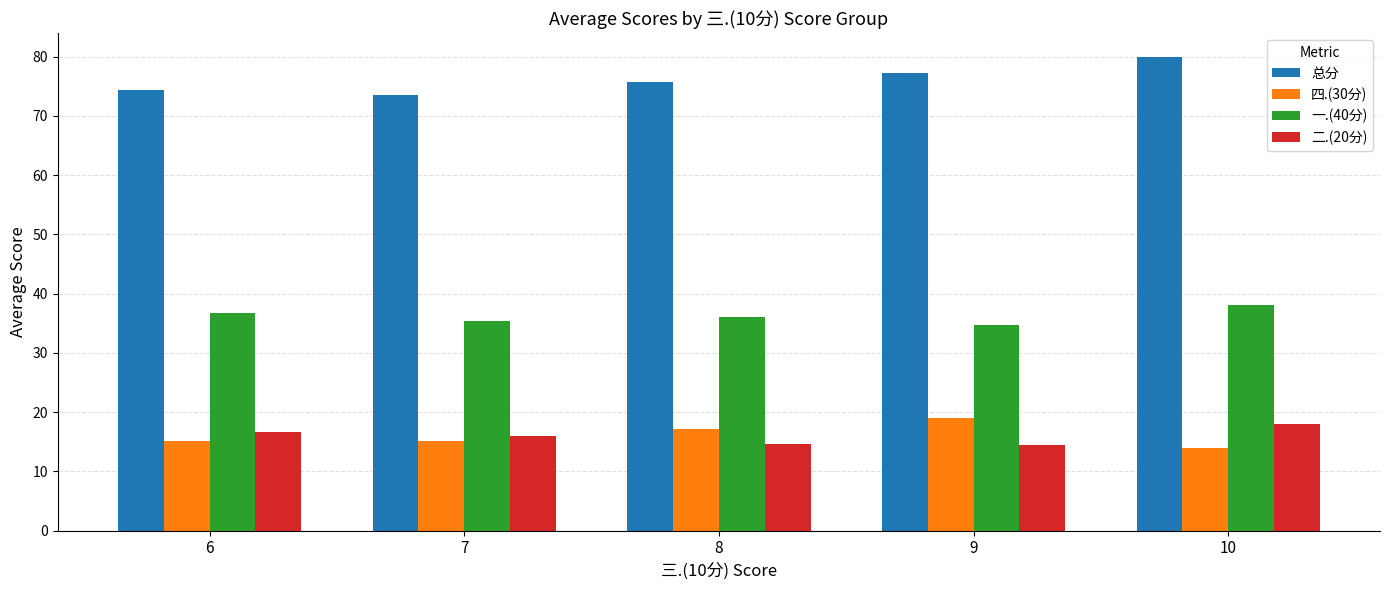

What is the spread (max minus min) of values at 7?

58.4